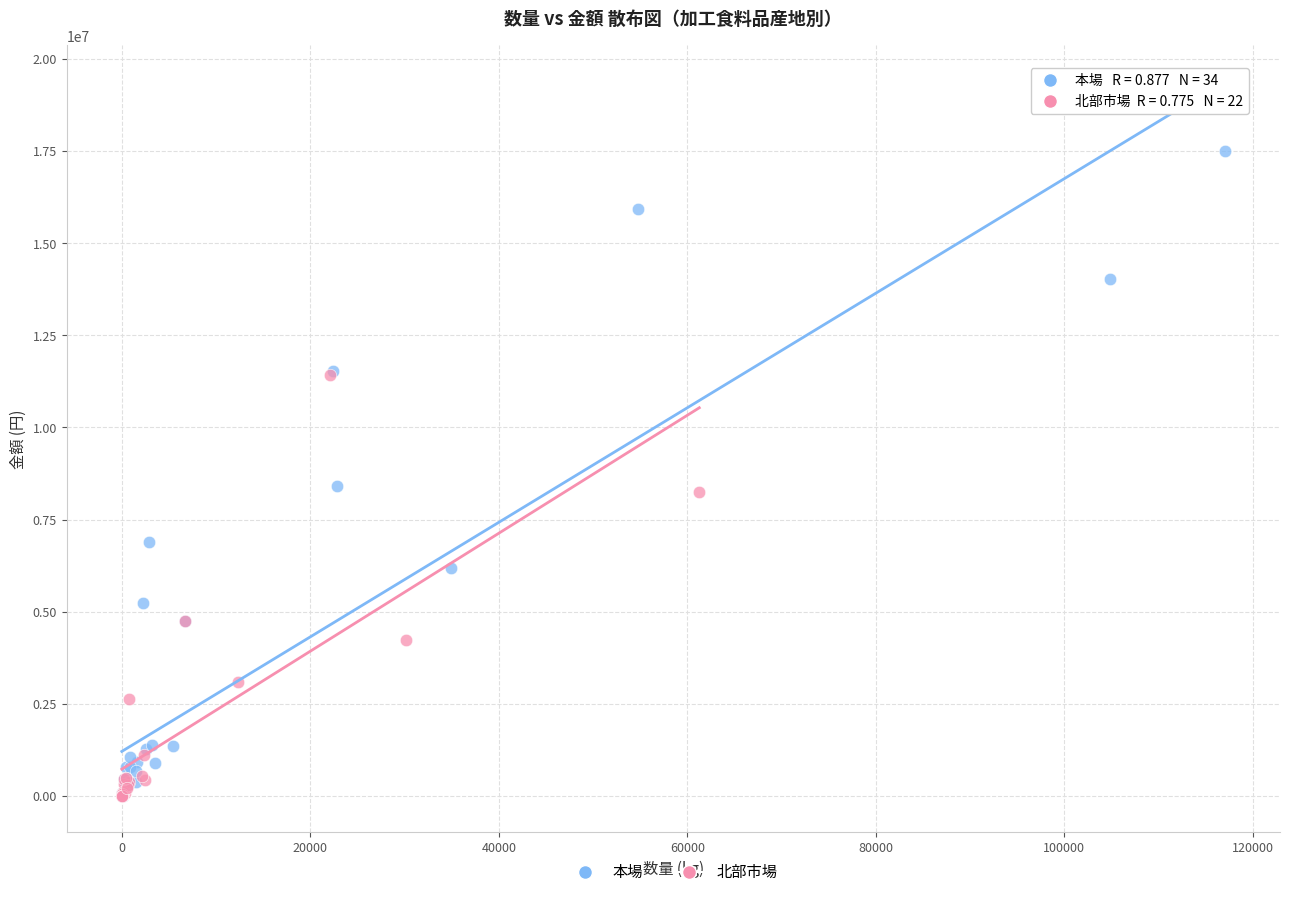

Which series contains the highest Y value?

本場